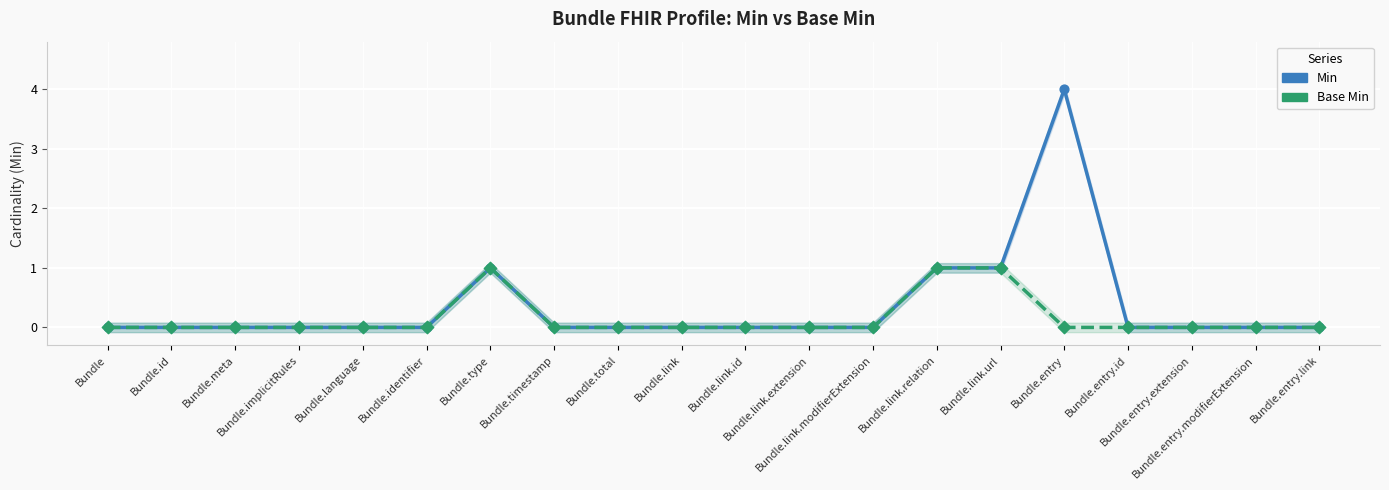

Which series has the widest spread of Y values?

Min